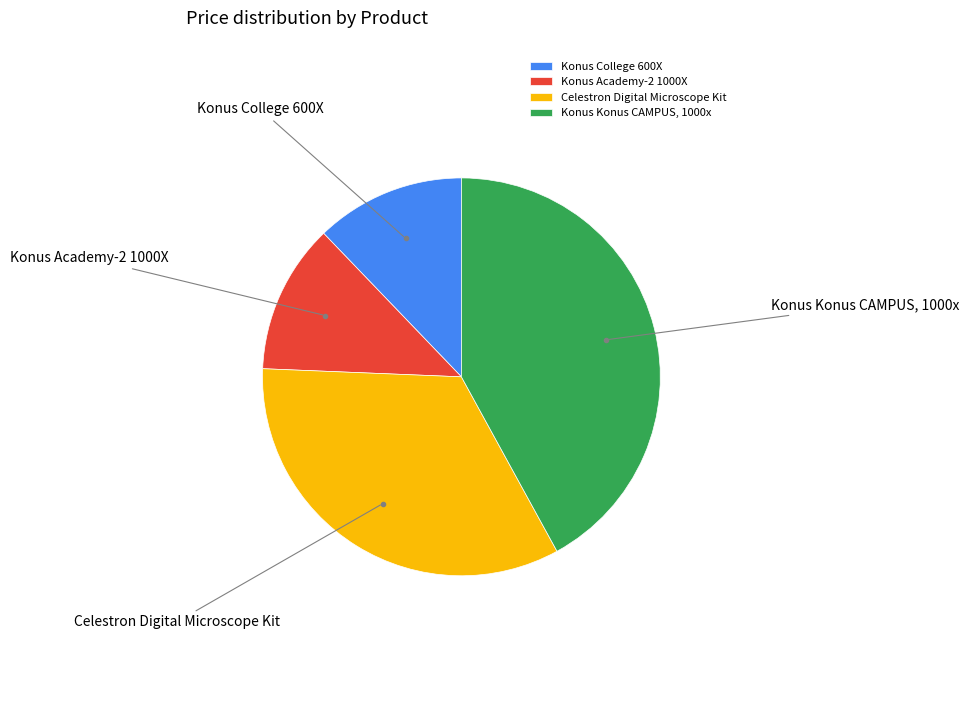

Count the number of slices in the pie.

4